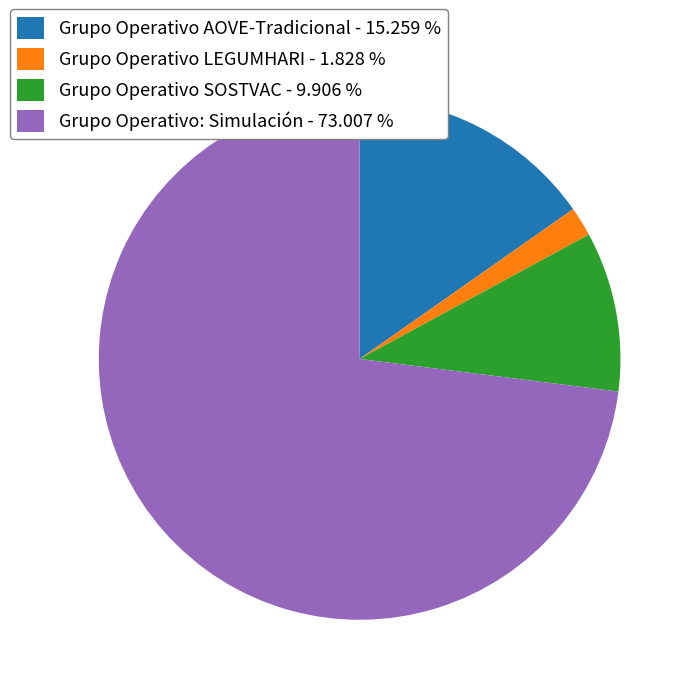

Do Grupo Operativo SOSTVAC - 9.906 % and Grupo Operativo AOVE-Tradicional - 15.259 % together represent more than half of the pie?

No